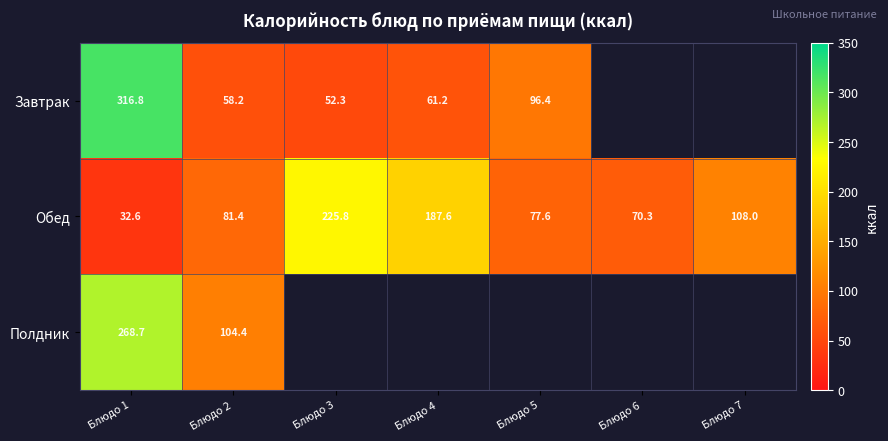

Is the value of Завтрак at Блюдо 4 greater than the value of Полдник at Блюдо 1?

No